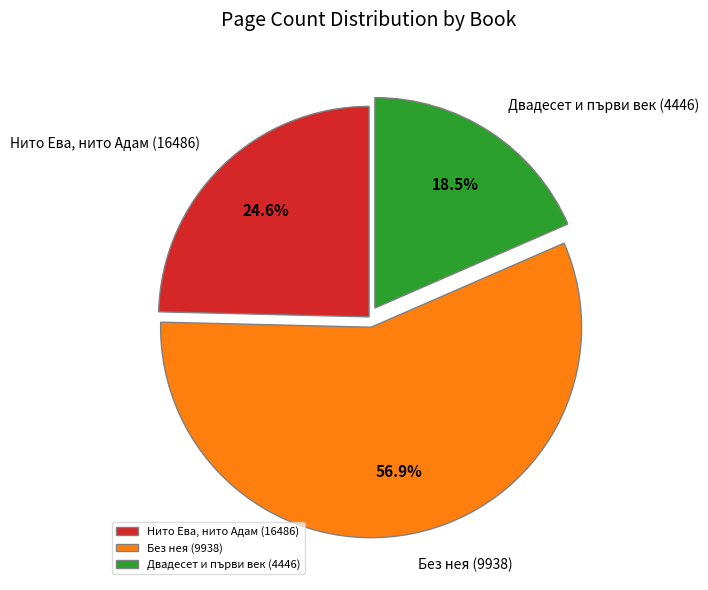

How many slices are in this pie chart?

3